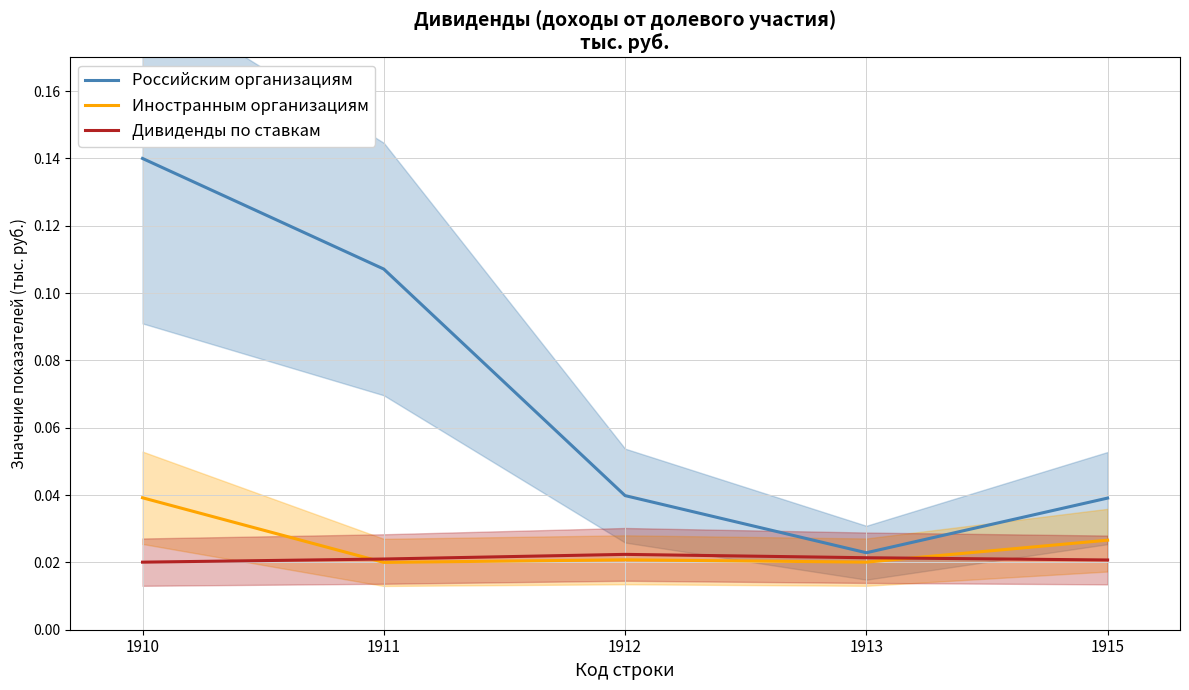

How many distinct data groups are displayed?

3